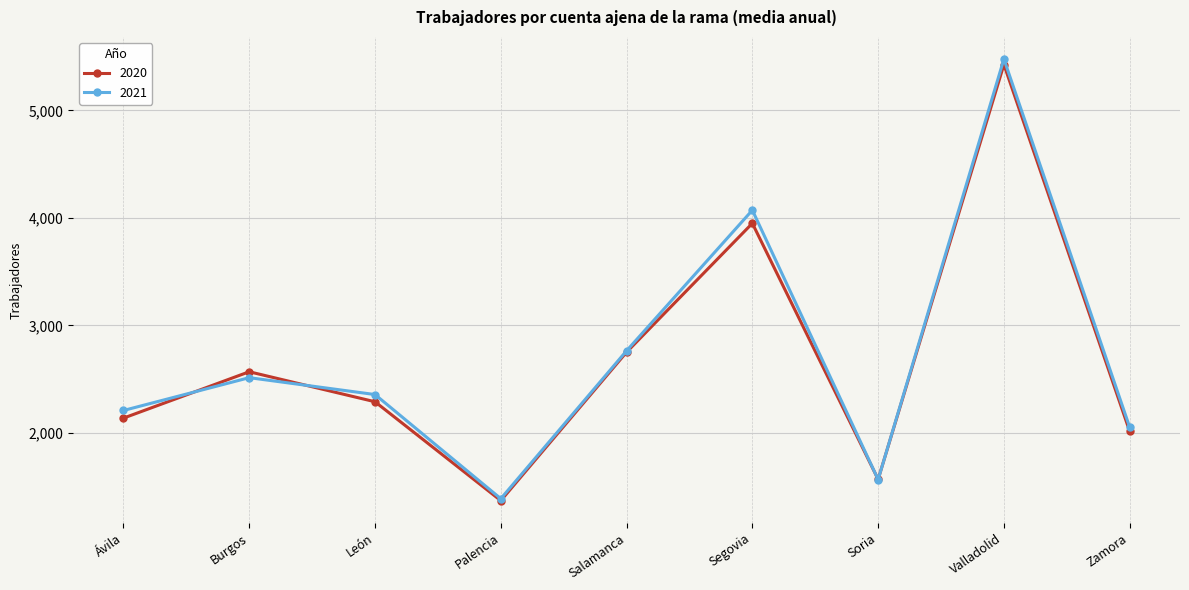

Which series ends up on top after the final intersection of 2021 and 2020?

2021